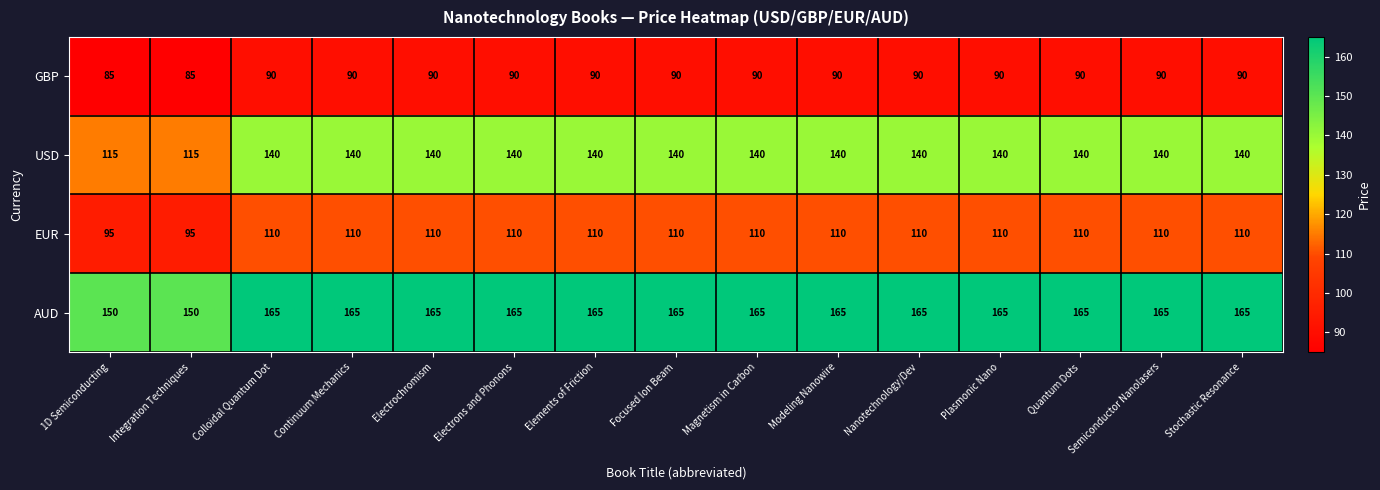

Rank the series at Electrons and Phonons from lowest to highest value.

GBP, EUR, USD, AUD